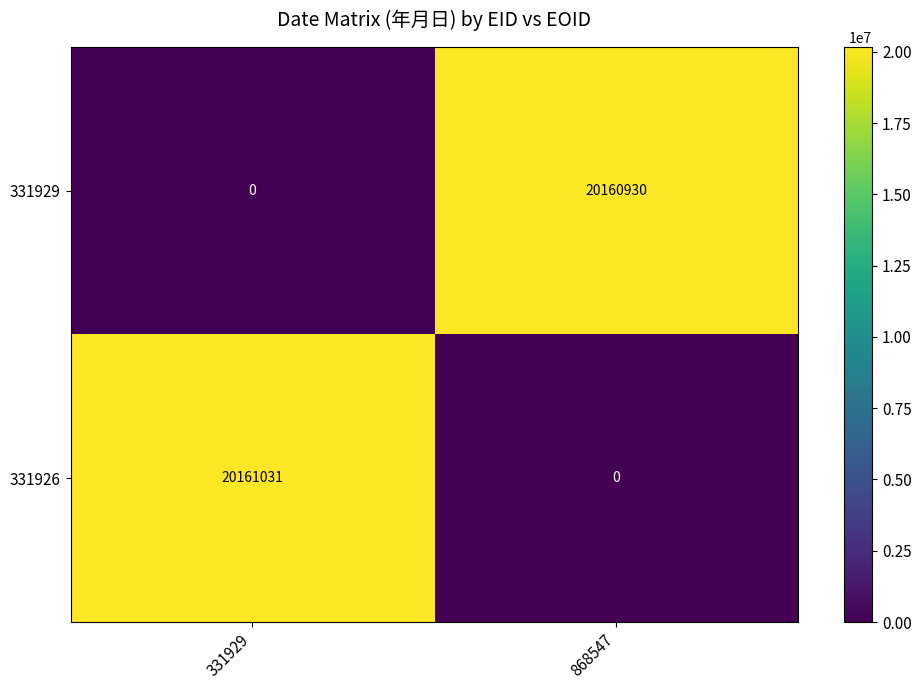

What is the difference between the 331926 values at 331929 and 868547?

20161031